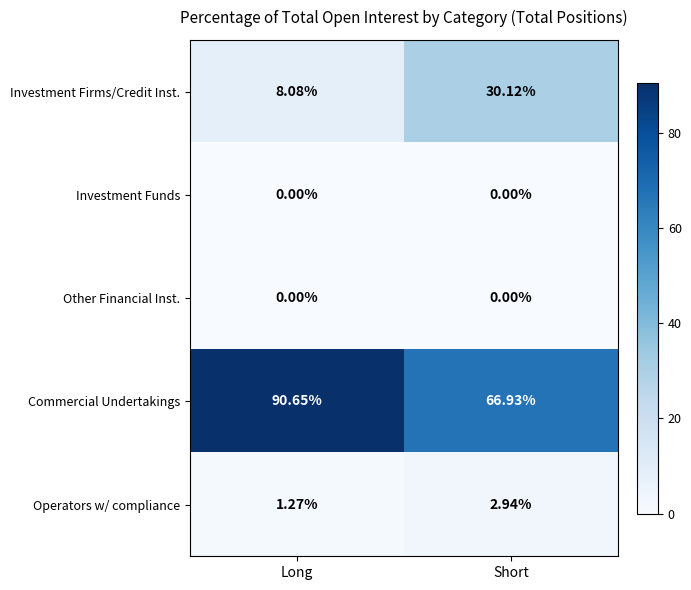

At which category is the sum across all series the highest?

Long